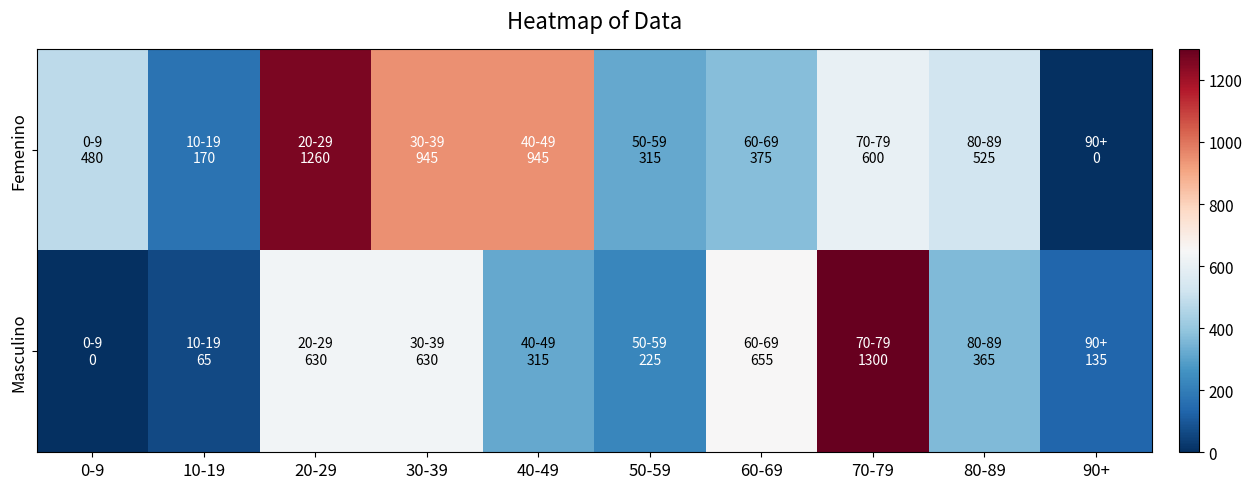

Reading left to right, transcribe all the data shown in this chart.

Femenino: 0-9=480	10-19=170	20-29=1260	30-39=945	40-49=945	50-59=315	60-69=375	70-79=600	80-89=525	90+=0
Masculino: 0-9=0	10-19=65	20-29=630	30-39=630	40-49=315	50-59=225	60-69=655	70-79=1300	80-89=365	90+=135